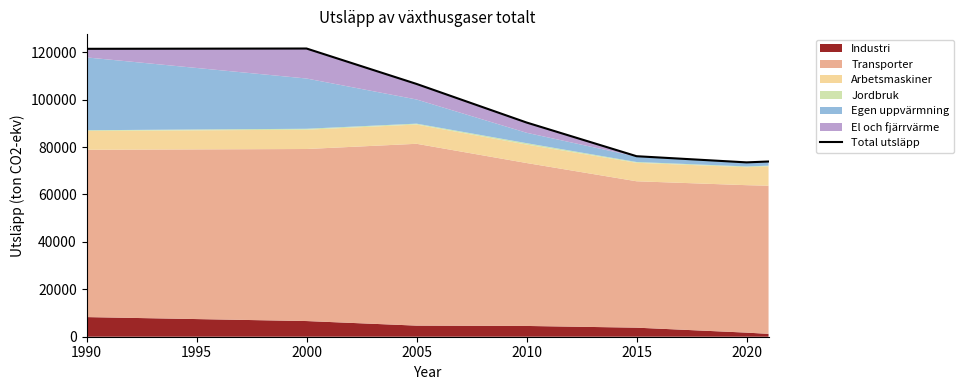

Where is the data nearest to the value 97551?

2010